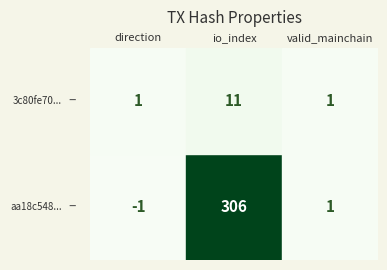

How many values in the aa18c5485eabea716403ce4ae4796610808fa85 series are below 1?

1